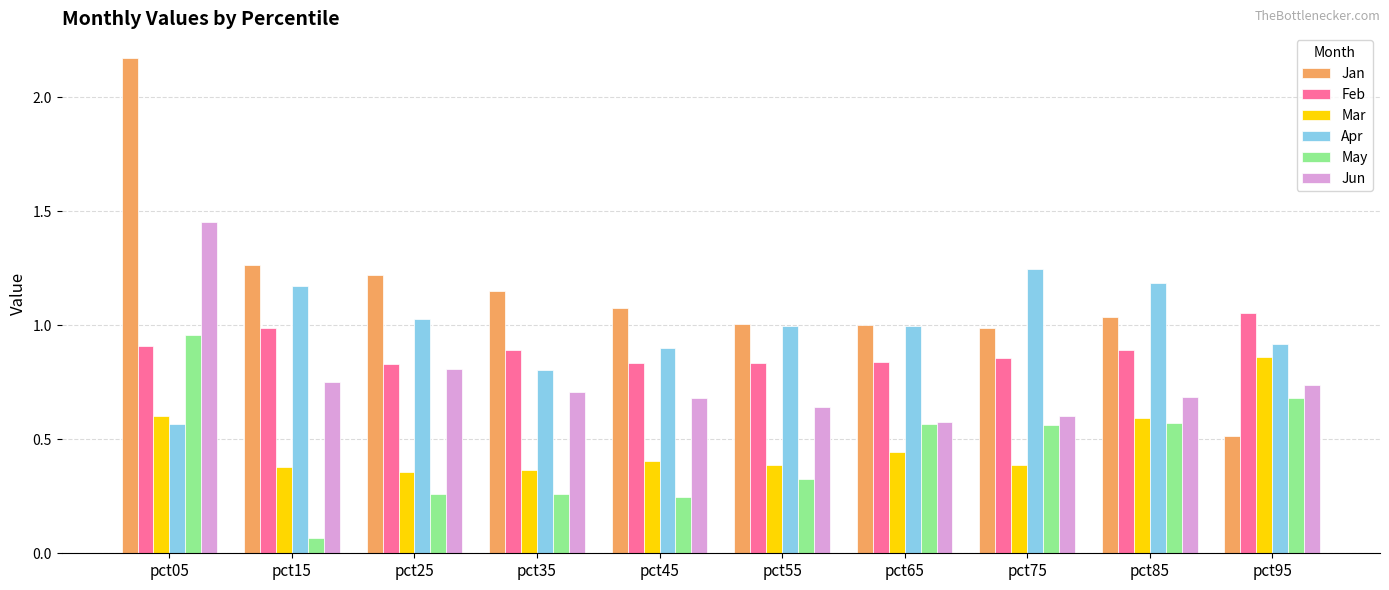

Which series has the largest total across all categories?

Jan